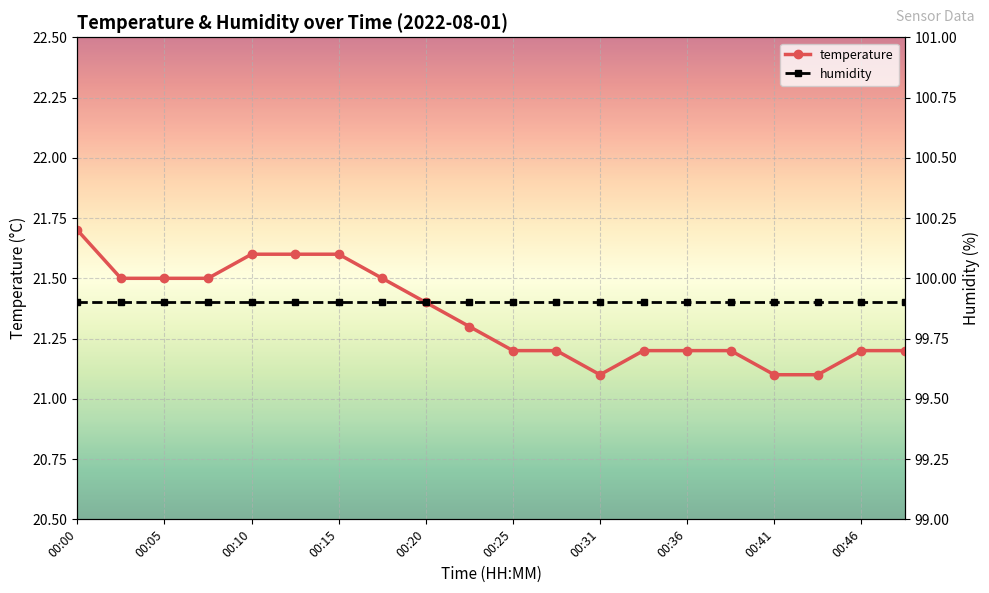

How many temperature values are between 21 and 22?

20